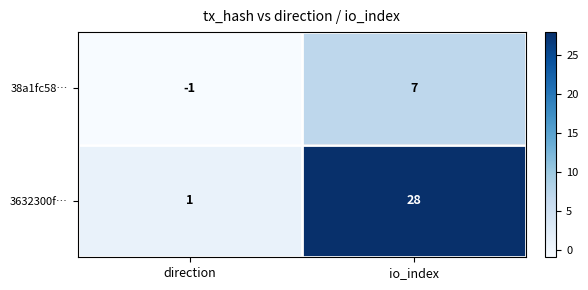

What is the difference between the highest and lowest values at direction?

2